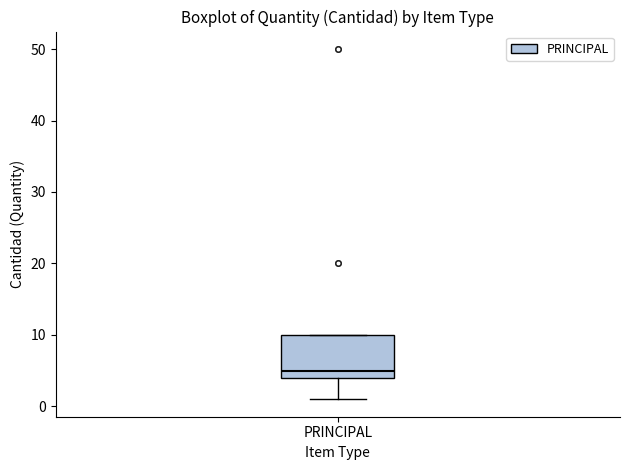

Where is the upper edge of the box for PRINCIPAL on the y-axis? The values are not printed on the chart, so give them approximately, as read against the axis.

10